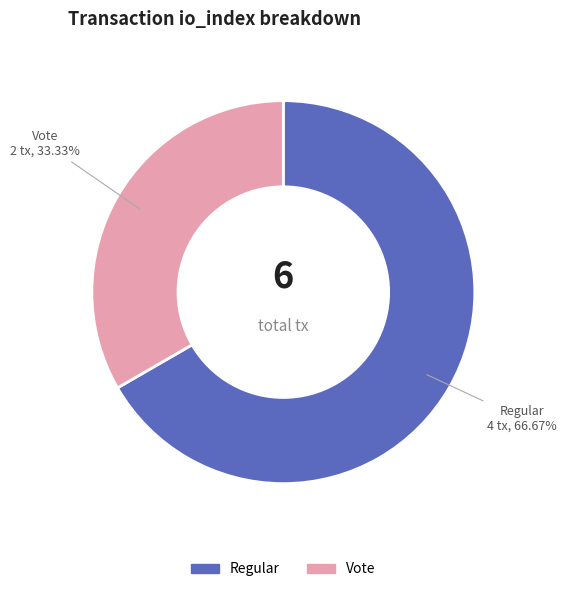

What percentage is NOT represented by Vote?

66.7%